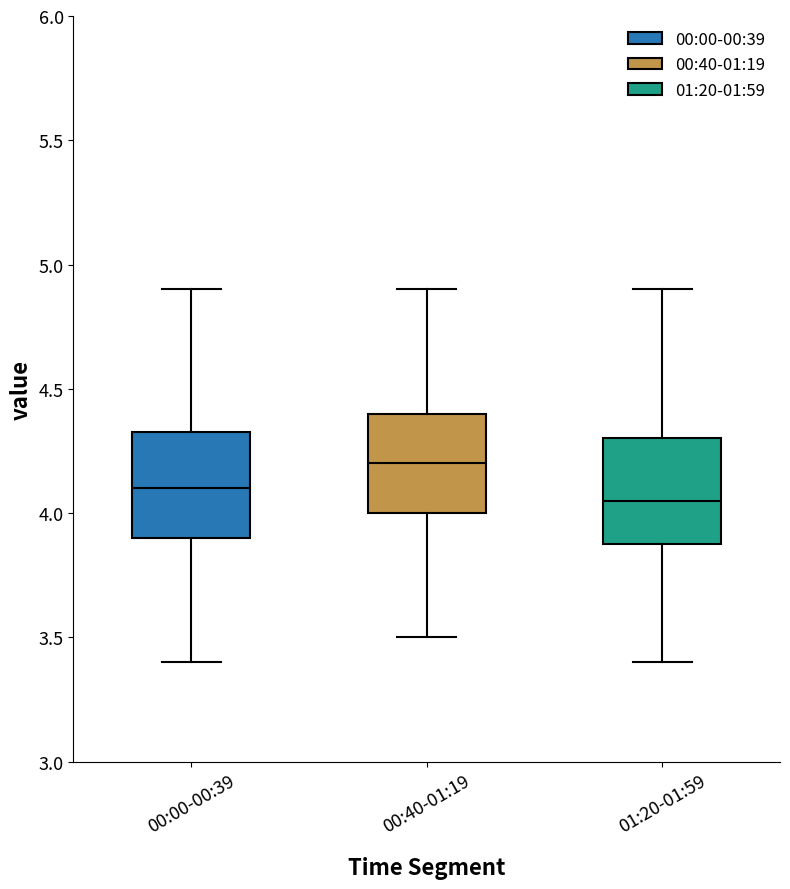

Which box has the highest median line?

00:40-01:19